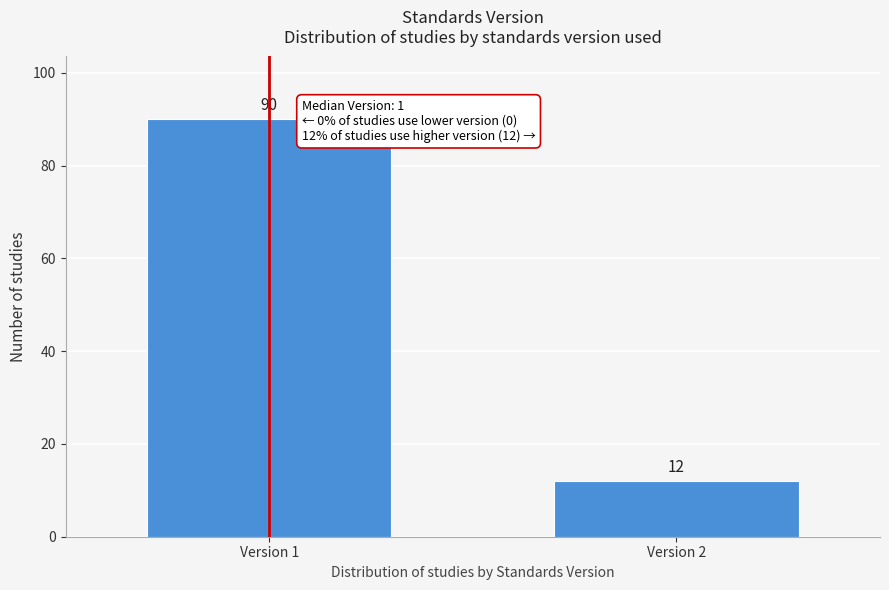

Reading left to right, transcribe all the data shown in this chart.

Version 1=90	Version 2=12